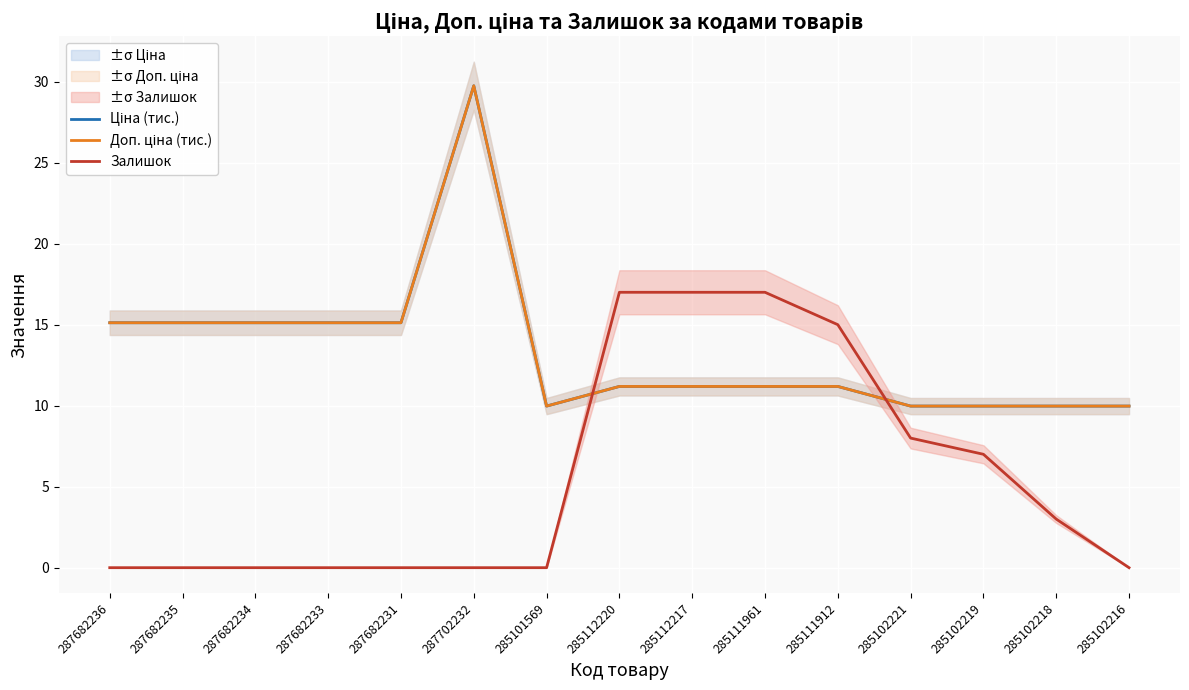

How many interior local peaks does the Доп. ціна (тис.) series have?

1